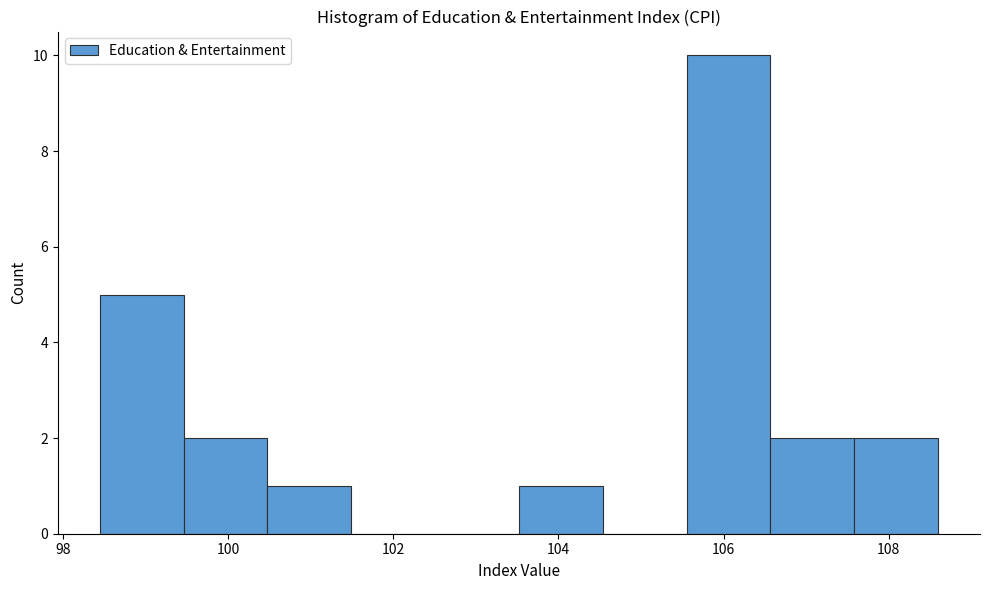

Reading left to right, transcribe this chart: for each bar, give the range it covers on the x-axis and its height. Neither the bar edges nor the heights are printed on the chart, so give them approximately, as read against the axes.

98.4 to 99.4: 5
99.4 to 100.4: 2
100.4 to 101.4: 1
101.4 to 102.6: 0
102.6 to 103.6: 0
103.6 to 104.6: 1
104.6 to 105.6: 0
105.6 to 106.6: 10
106.6 to 107.6: 2
107.6 to 108.6: 2